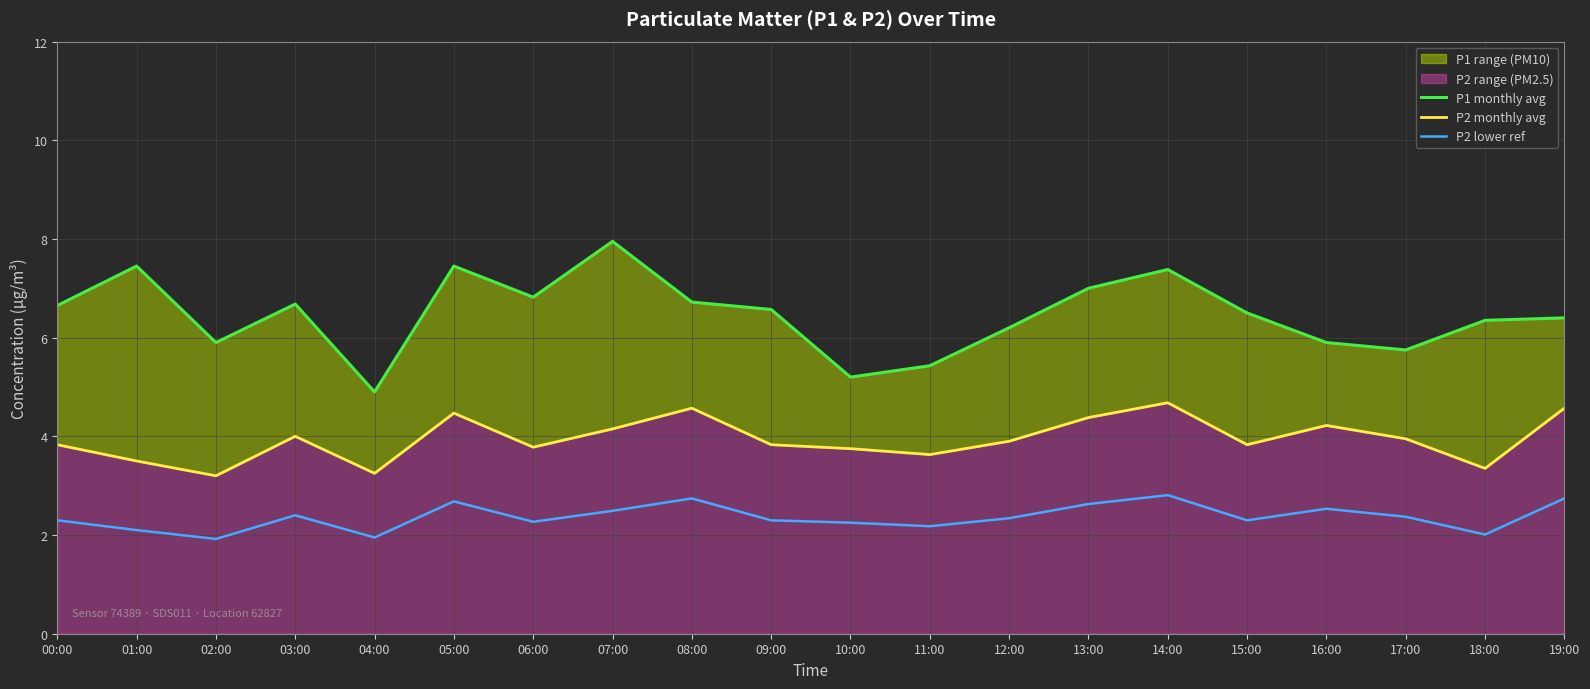

How many values in the P2 lower ref series exceed 2?

18